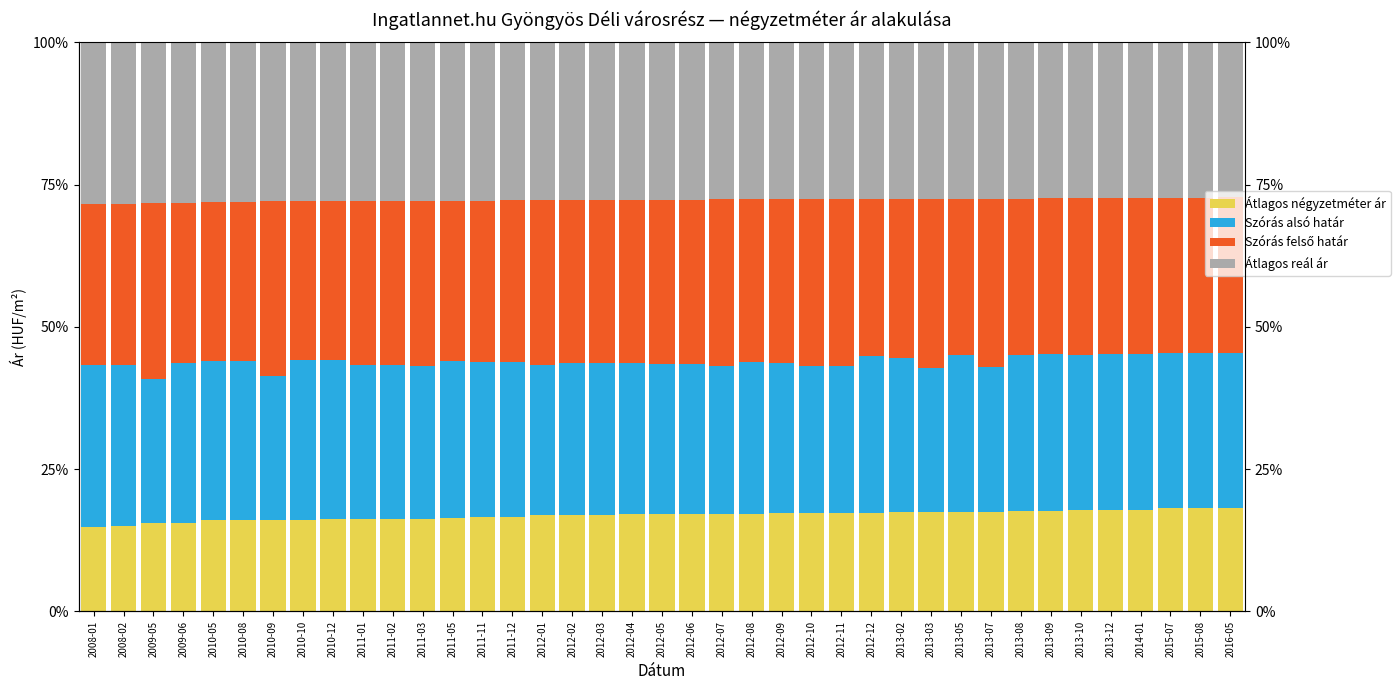

Which series has the largest total across all categories?

Szórás felső határ